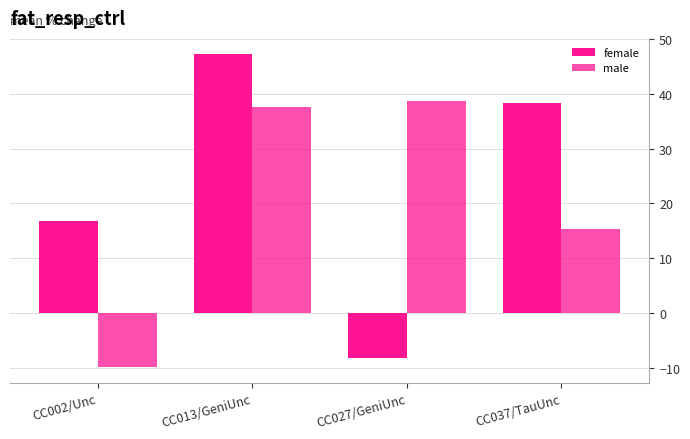

List the labels in order of male value, largest first.

CC027/GeniUnc, CC013/GeniUnc, CC037/TauUnc, CC002/Unc